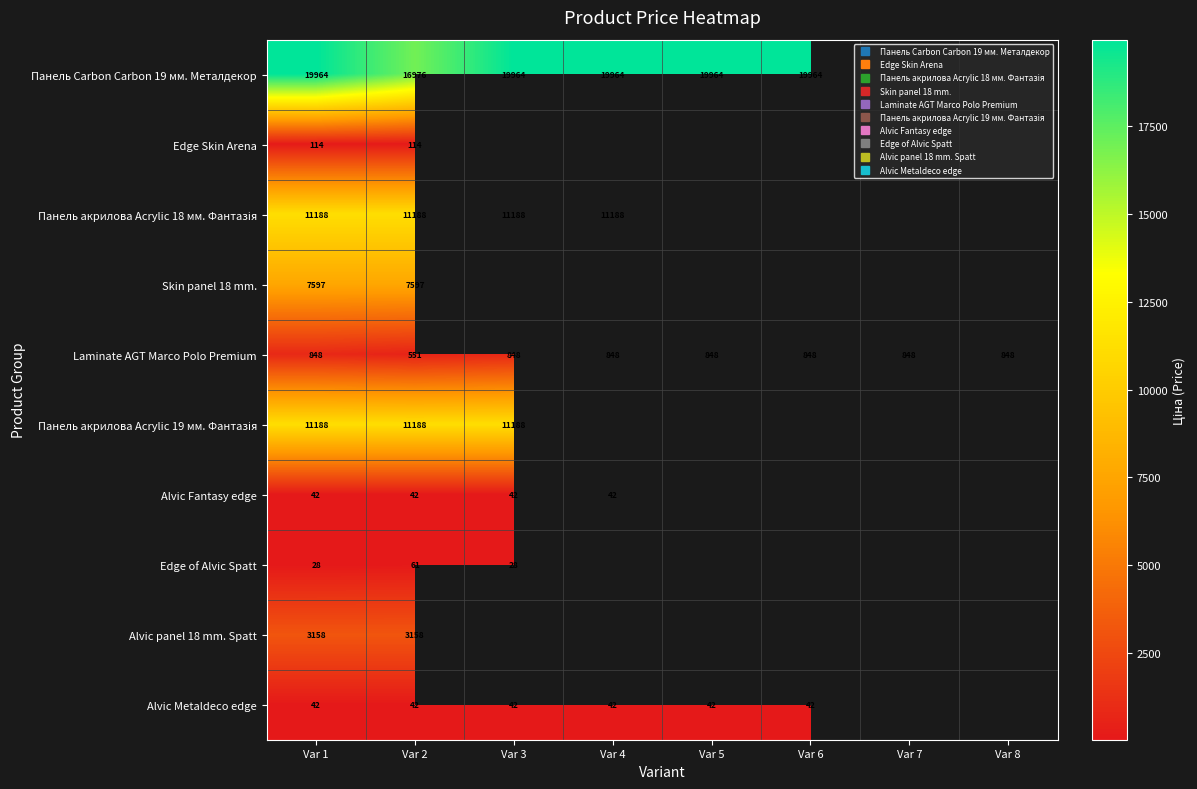

Is the value of Edge of Alvic Spatt at Var 6 greater than the value of Edge Skin Arena at Var 8?

No